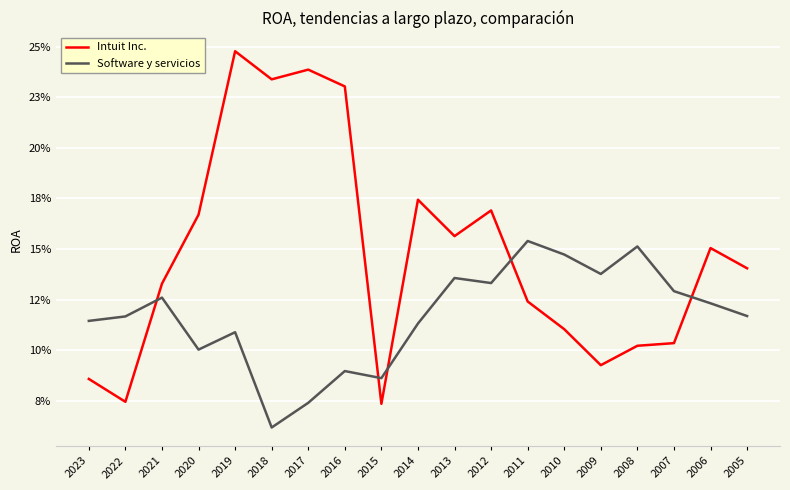

Is this an area chart (filled region under the line)?

No